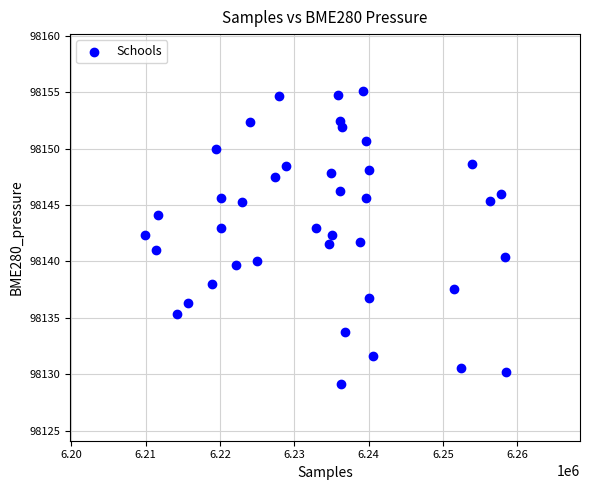

What is the range of X values (max minus min)?

48558.0